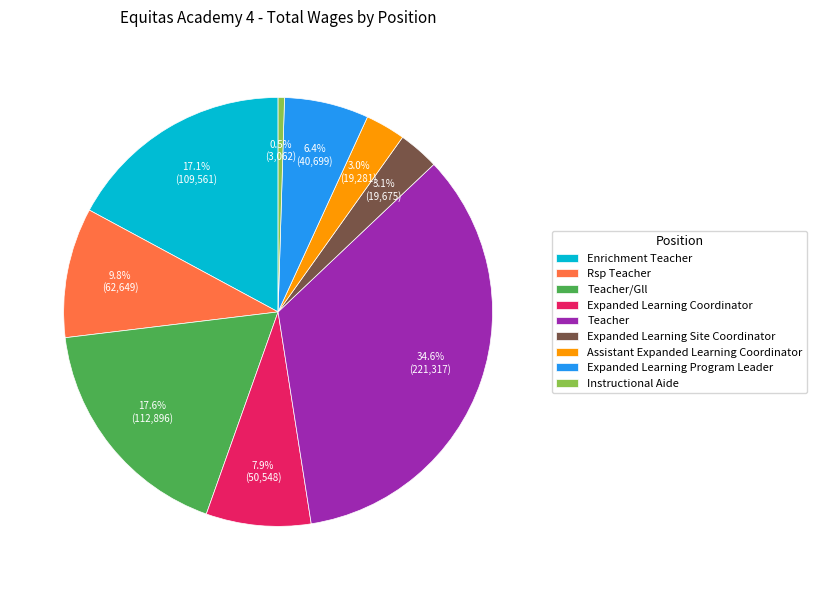

True or false: Expanded Learning Coordinator accounts for 8% of the total.

True